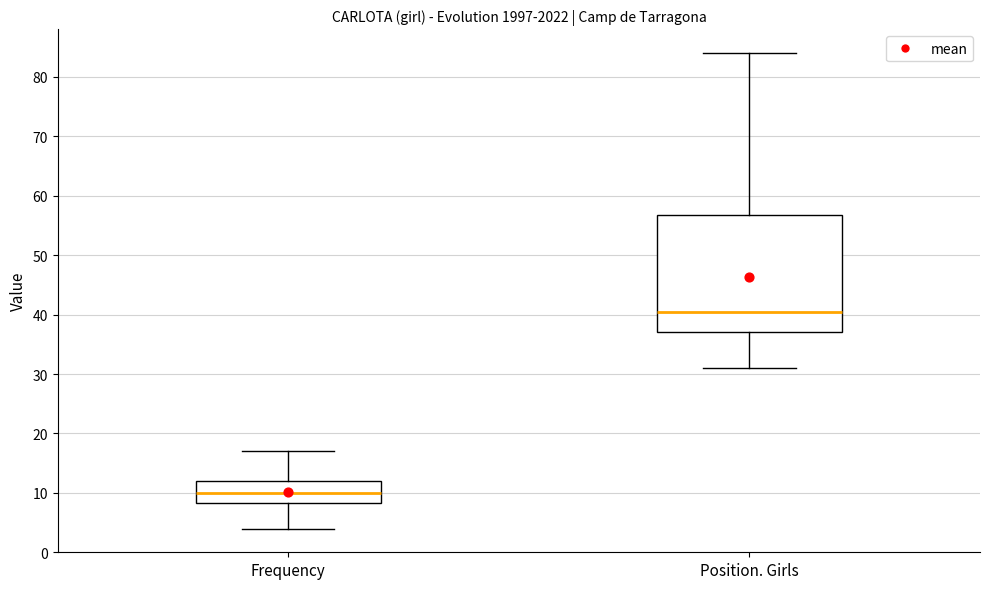

Reading left to right, transcribe this box plot: for each box, give where its median line is, the range the box spans, and where its two whiskers end, as read against the y-axis. The values are not printed on the chart, so give them approximately, as read against the axis.

Frequency: median 10, box 8 to 12, whiskers 4 to 17
Position. Girls: median 41, box 37 to 57, whiskers 31 to 84